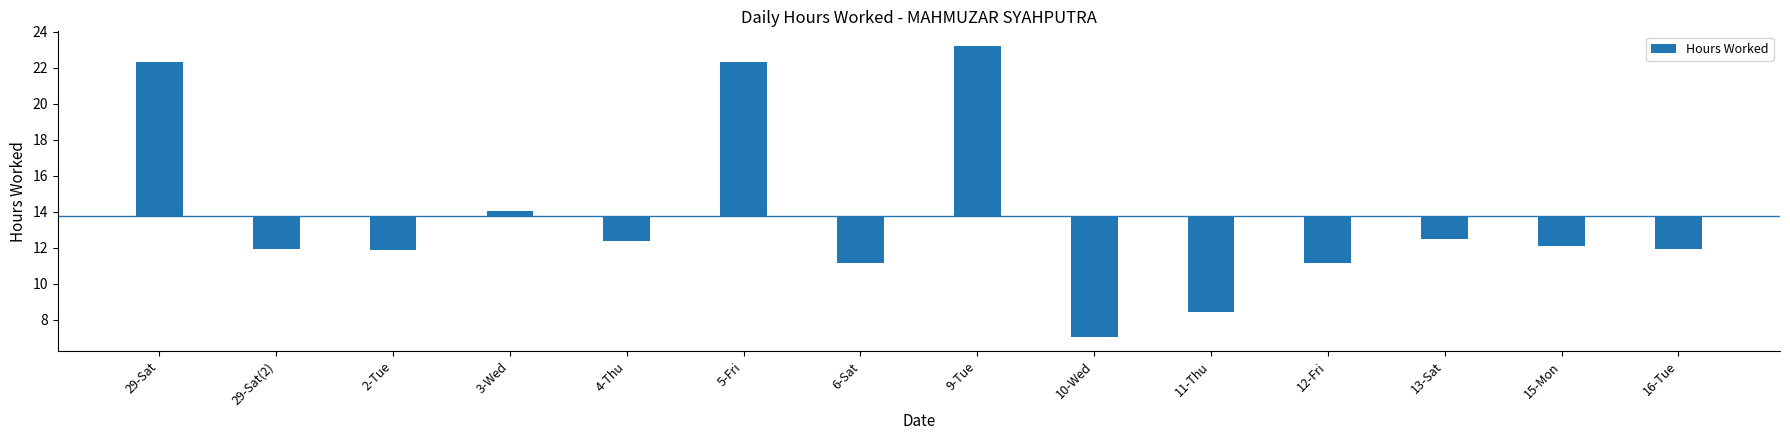

Reading left to right, extract all data points from this chart.

8.6	-1.8	-1.8	0.3	-1.3	8.6	-2.6	9.5	-6.7	-5.3	-2.6	-1.3	-1.7	-1.8